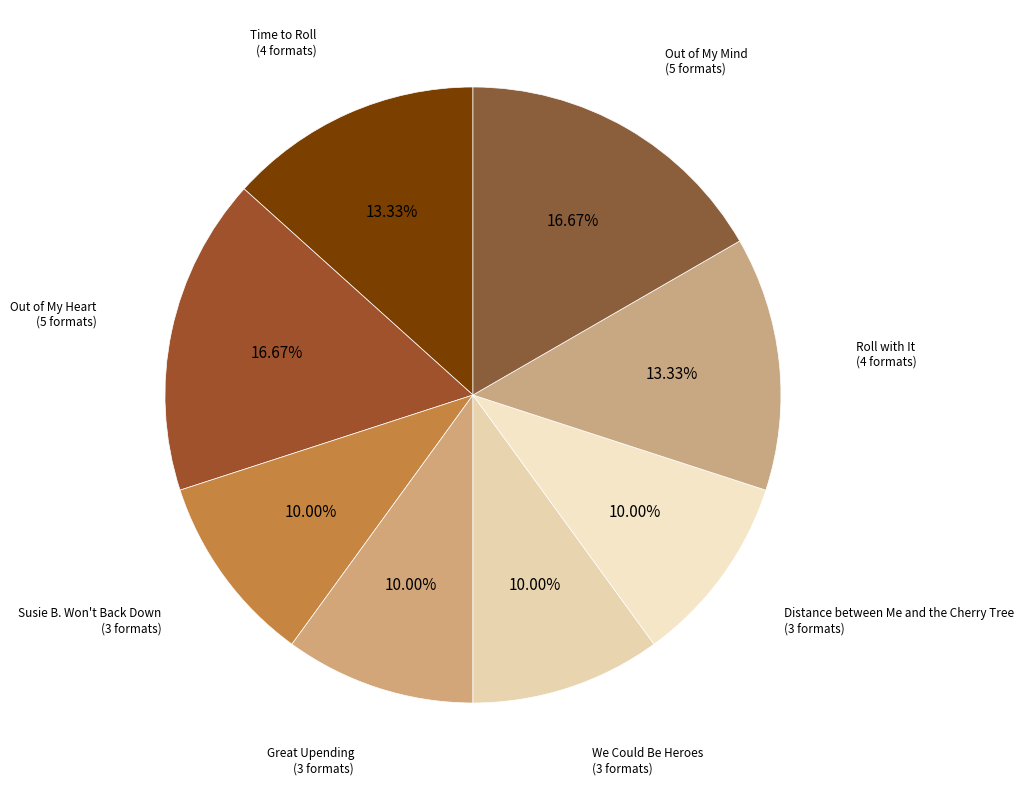

How many slices are in this pie chart?

8